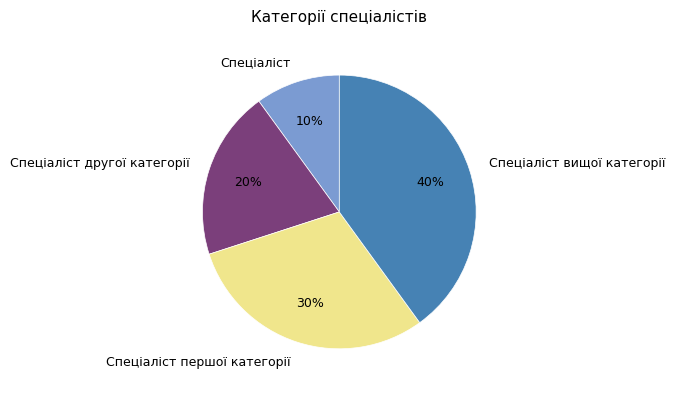

Combined, do Спеціаліст першої категорії and Спеціаліст account for over 50%?

No